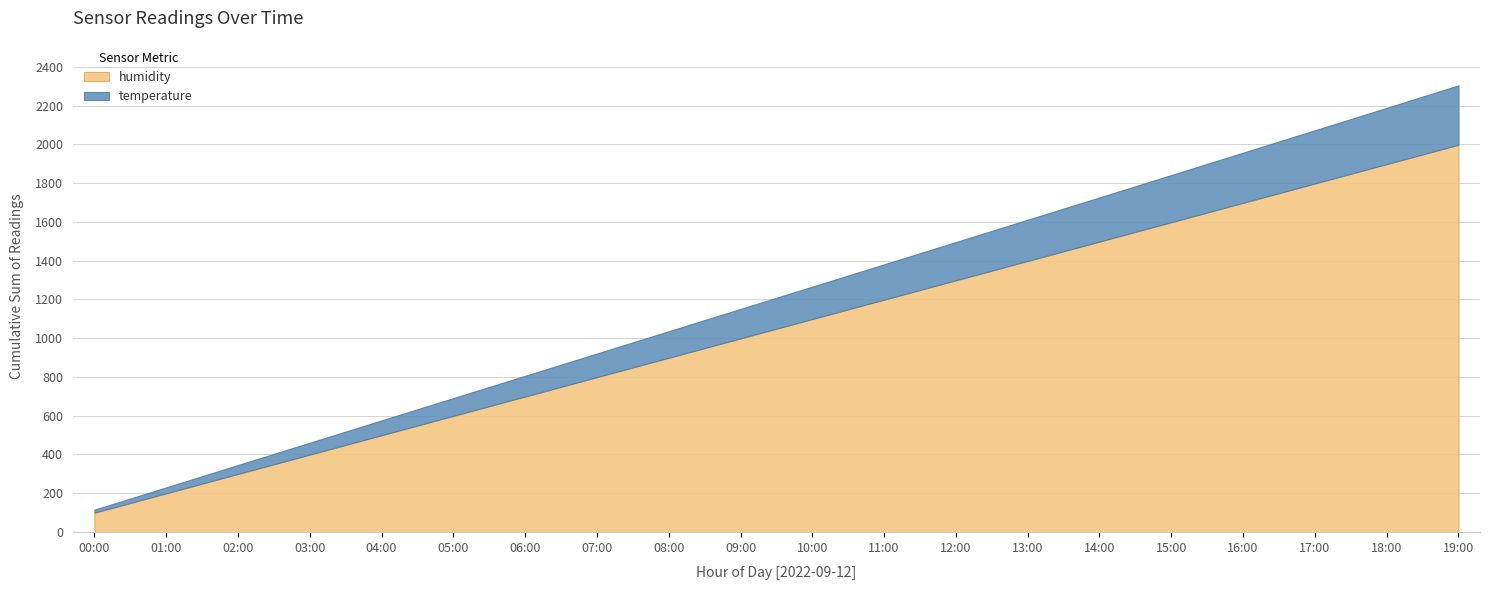

What position from the left is 16:00?

17